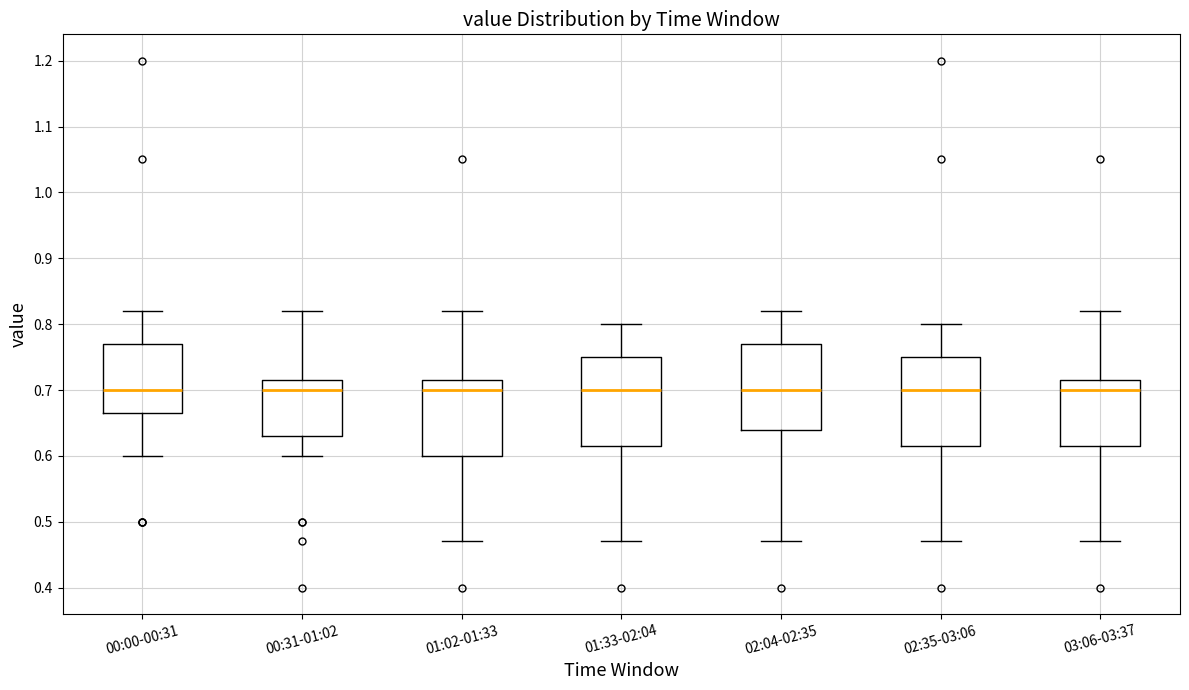

Reading left to right, read every box against the y-axis: the position of its median line, the range the box covers, and the ends of its whiskers. The values are not printed on the chart, so give them approximately, as read against the axis.

00:00-00:31: median 0.70, box 0.67 to 0.77, whiskers 0.60 to 0.82
00:31-01:02: median 0.70, box 0.63 to 0.72, whiskers 0.60 to 0.82
01:02-01:33: median 0.70, box 0.60 to 0.72, whiskers 0.47 to 0.82
01:33-02:04: median 0.70, box 0.62 to 0.75, whiskers 0.47 to 0.80
02:04-02:35: median 0.70, box 0.64 to 0.77, whiskers 0.47 to 0.82
02:35-03:06: median 0.70, box 0.62 to 0.75, whiskers 0.47 to 0.80
03:06-03:37: median 0.70, box 0.62 to 0.72, whiskers 0.47 to 0.82